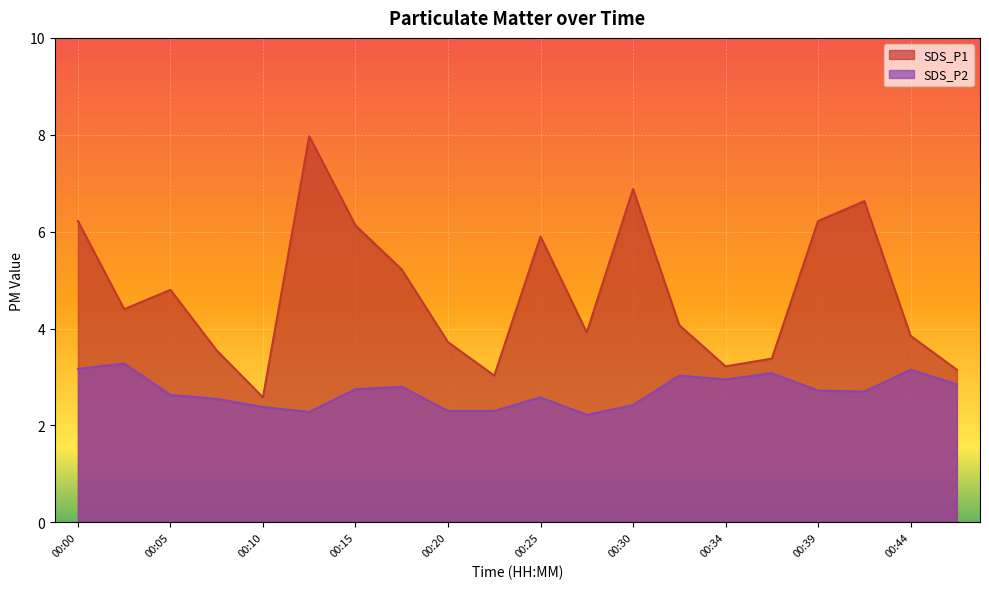

Reading left to right, transcribe all the data shown in this chart.

SDS_P1: 6.2	4.4	4.8	3.5	2.6	8.0	6.1	5.2	3.7	3.0	5.9	3.9	6.9	4.1	3.2	3.4	6.2	6.6	3.9	3.1
SDS_P2: 3.2	3.3	2.6	2.5	2.4	2.3	2.8	2.8	2.3	2.3	2.6	2.2	2.4	3.0	3.0	3.1	2.7	2.7	3.1	2.9